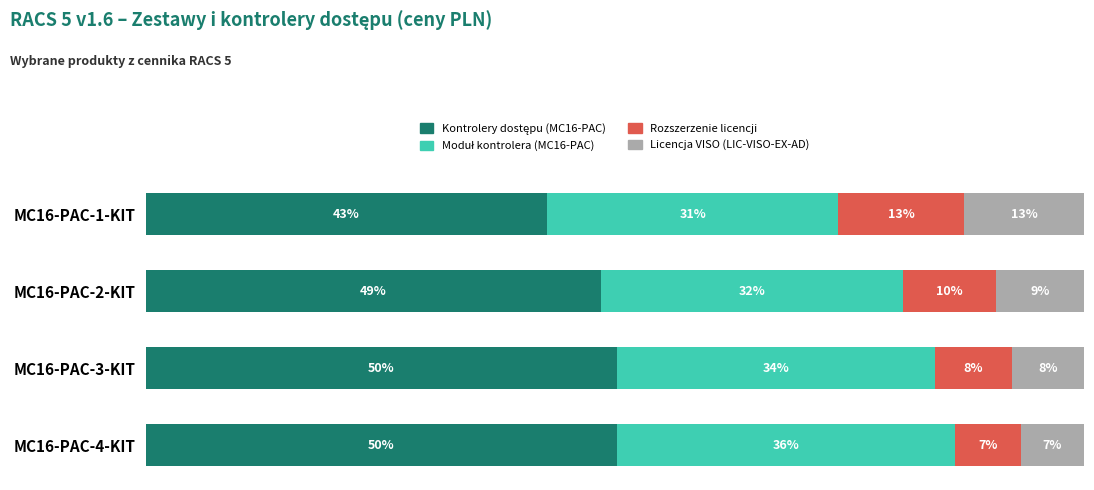

How many series are shown in this chart?

4